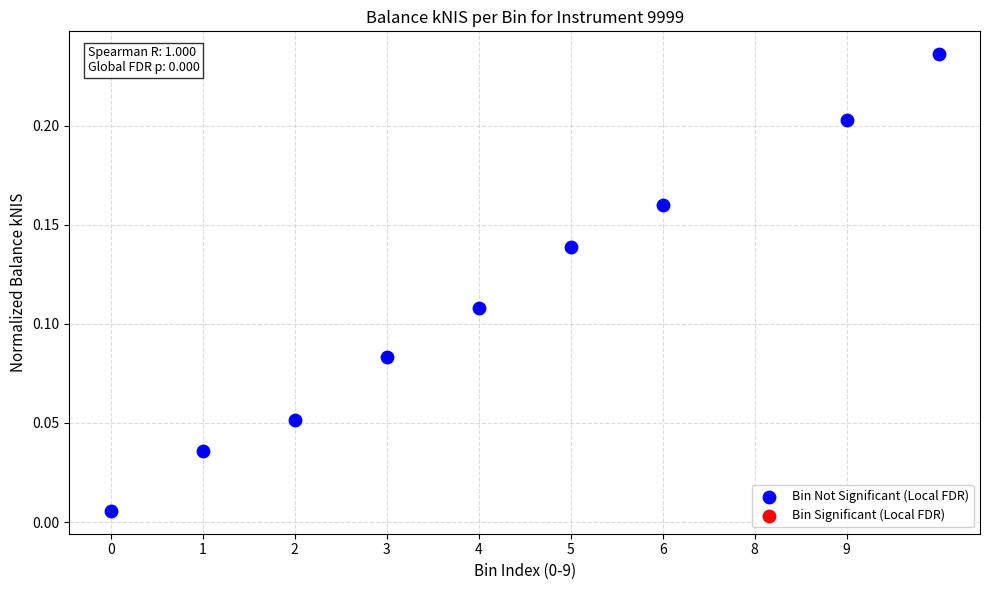

What is the average X value?

4.2